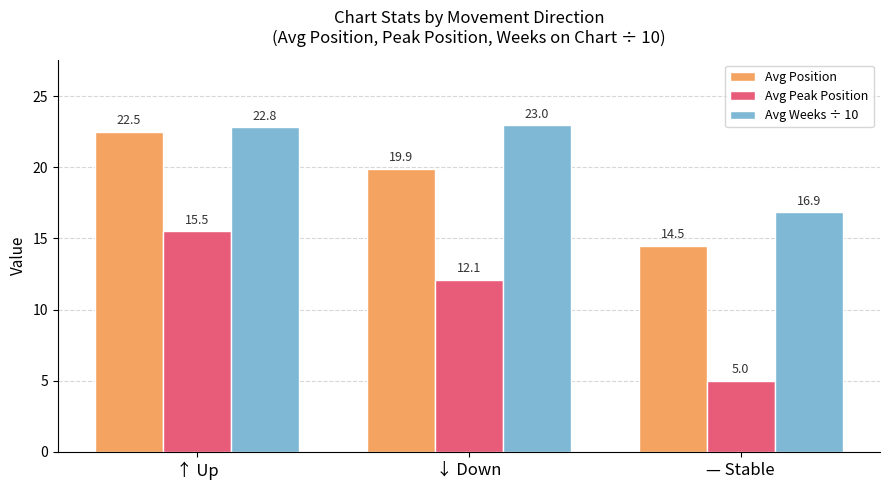

How many bars are there in each group?

3